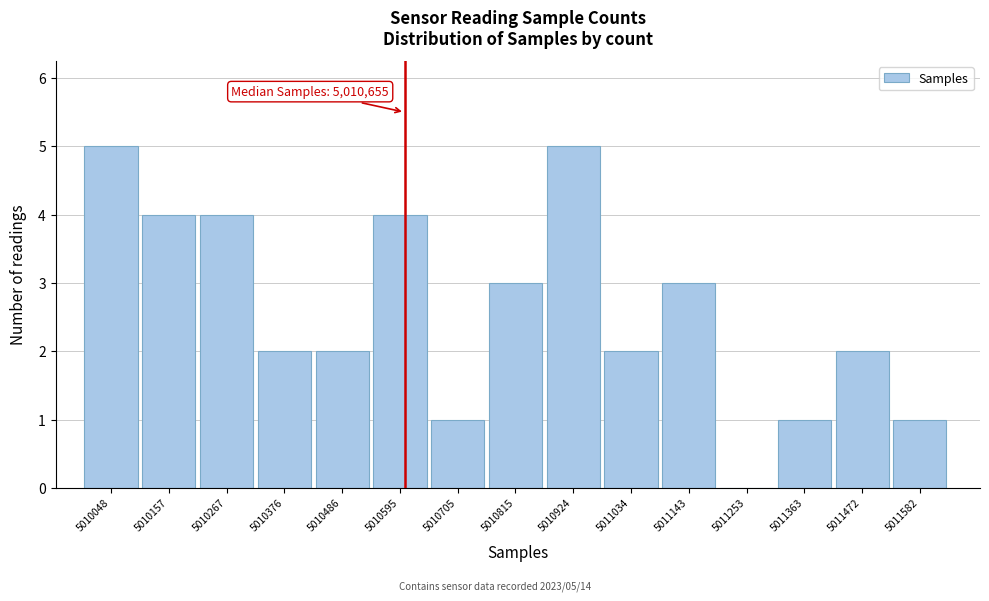

Reading left to right, what are all the values shown in this chart?

5010048=5	5010157=4	5010267=4	5010376=2	5010486=2	5010595=4	5010705=1	5010815=3	5010924=5	5011034=2	5011143=3	5011253=0	5011363=1	5011472=2	5011582=1